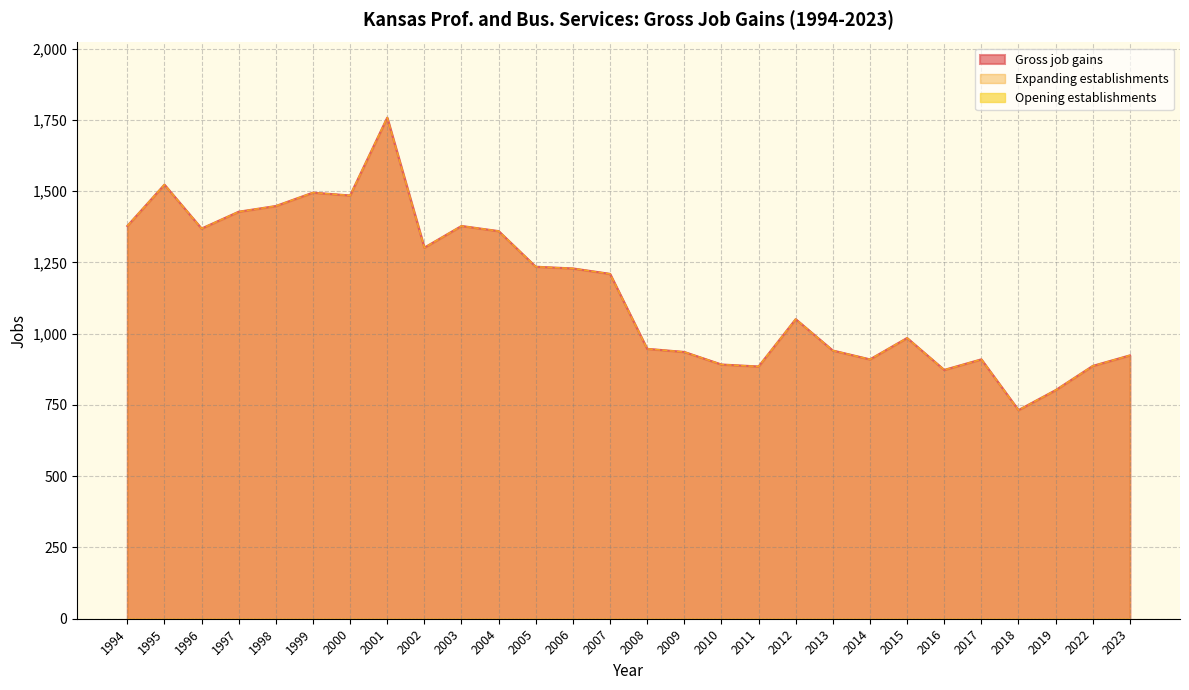

What is the sum of the Gross job gains values at 1996 and 2006?

2598